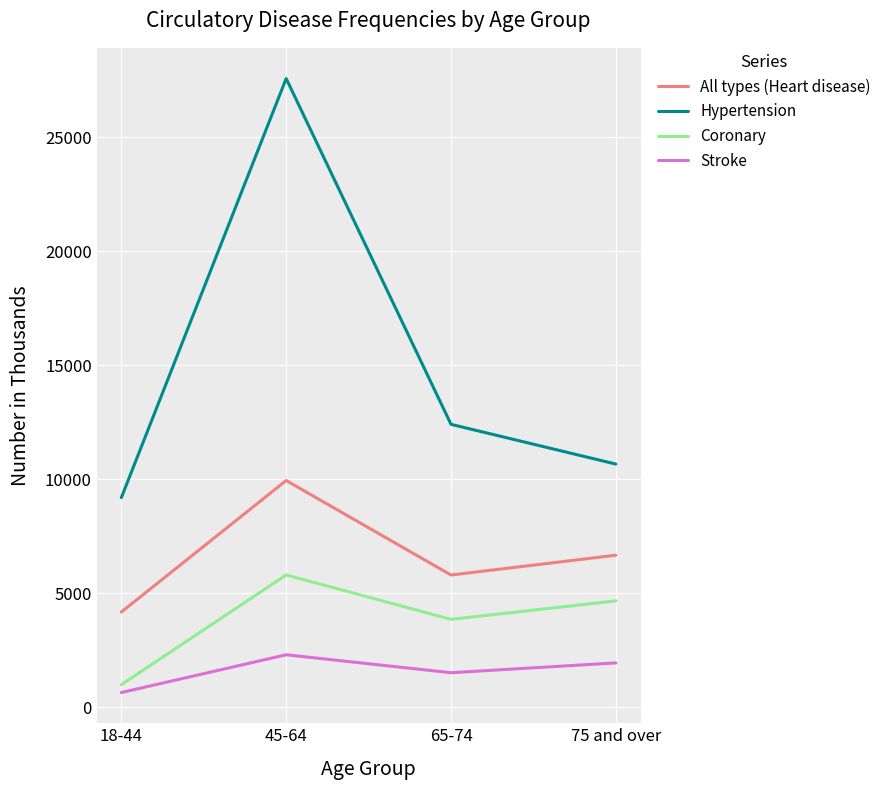

At which category does the chart reach its peak across all series?

45-64